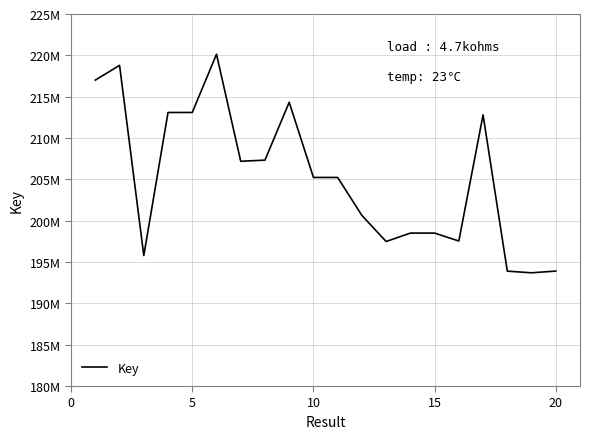

Is this an area chart (filled region under the line)?

No